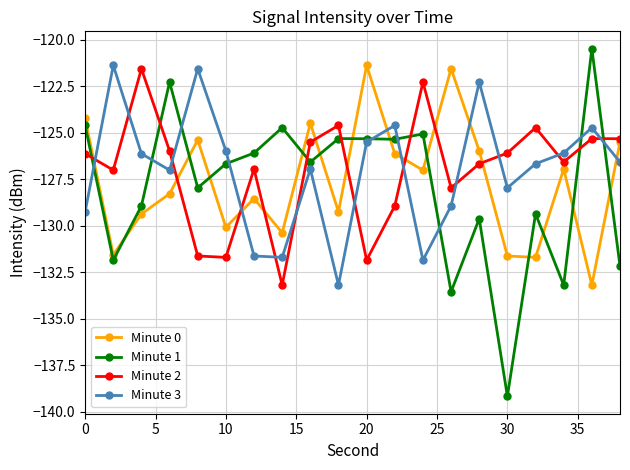

How many times do Minute 3 and Minute 2 cross each other?

12